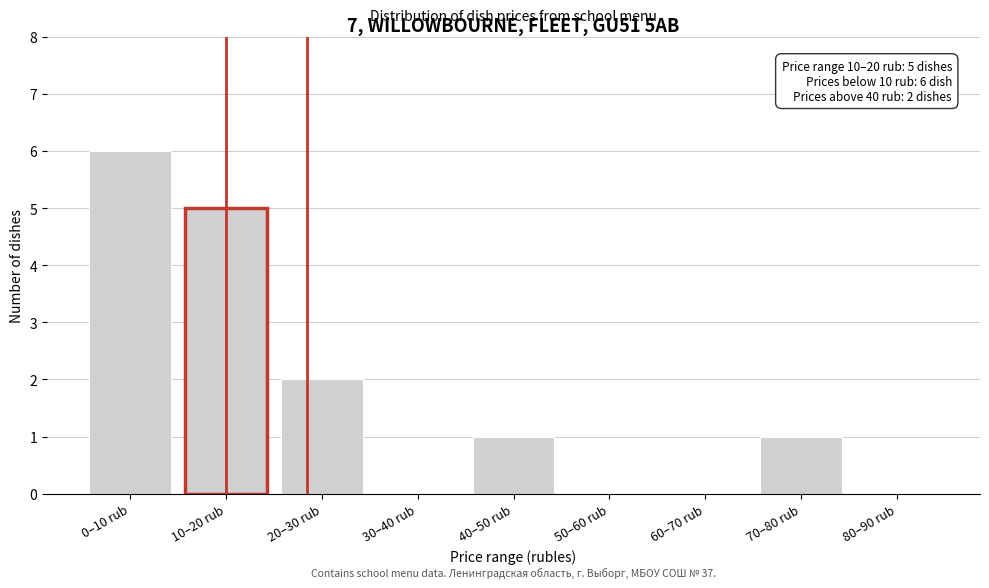

Reading left to right, list all the values displayed in this chart.

0–10 rub=6	10–20 rub=5	20–30 rub=2	30–40 rub=0	40–50 rub=1	50–60 rub=0	60–70 rub=0	70–80 rub=1	80–90 rub=0